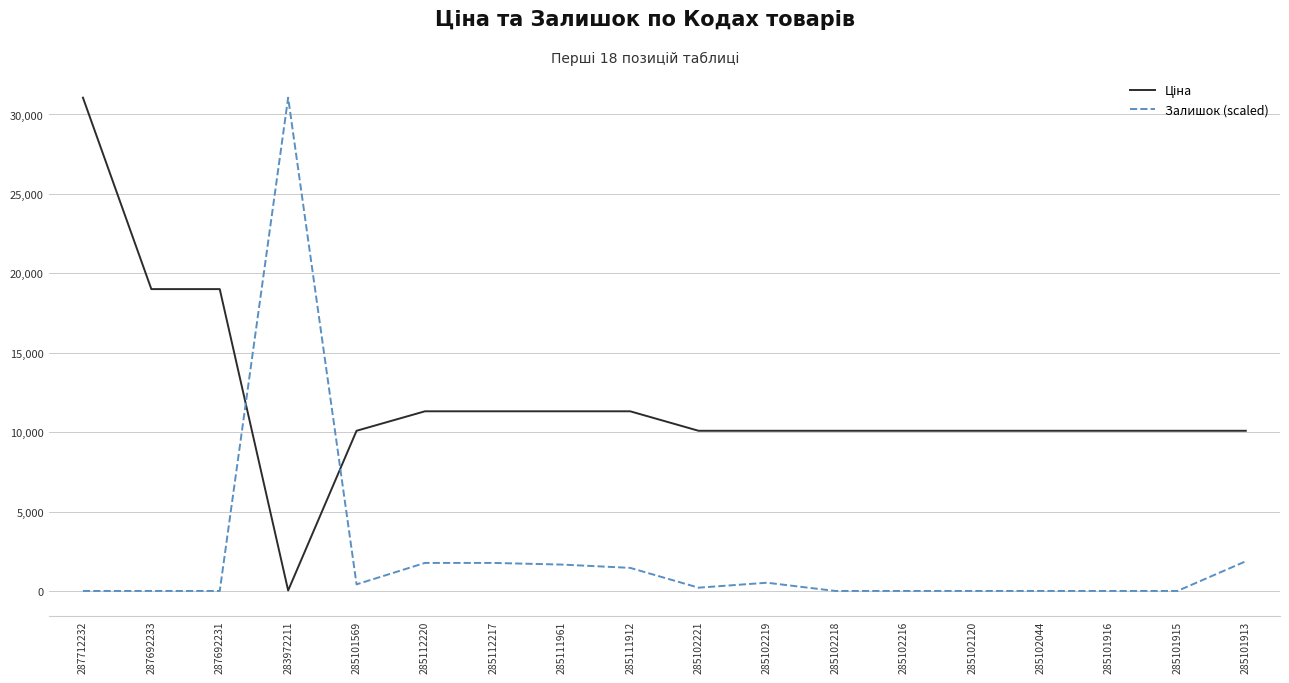

True or false: Залишок (scaled) has a value of 1662.0 at 285111961.

True